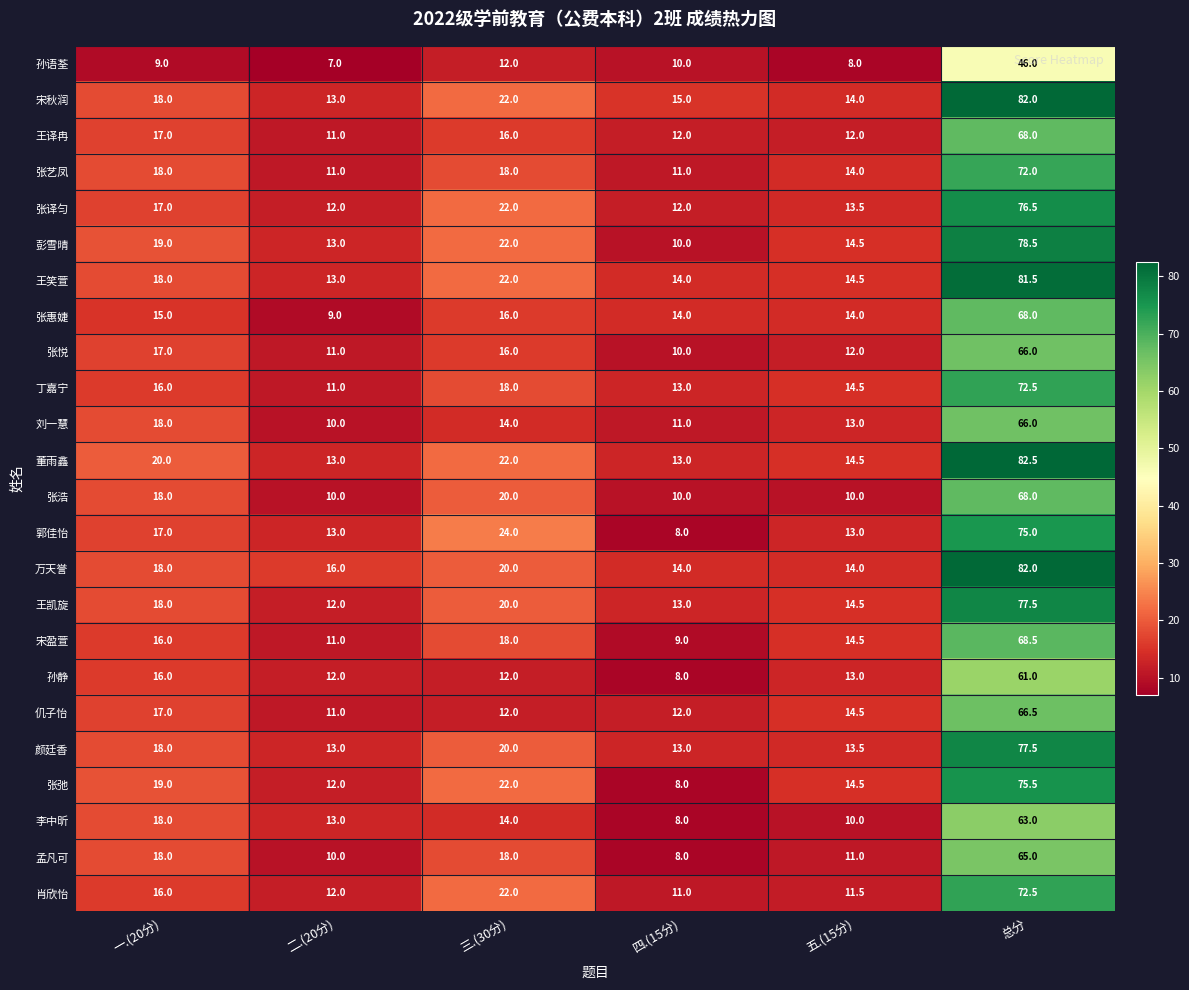

At how many categories does at least one series exceed 18?

3